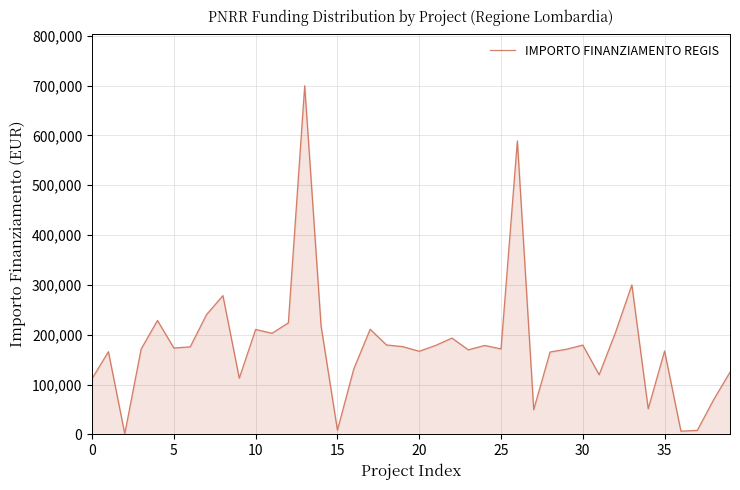

What is the greatest value displayed?

699734.4